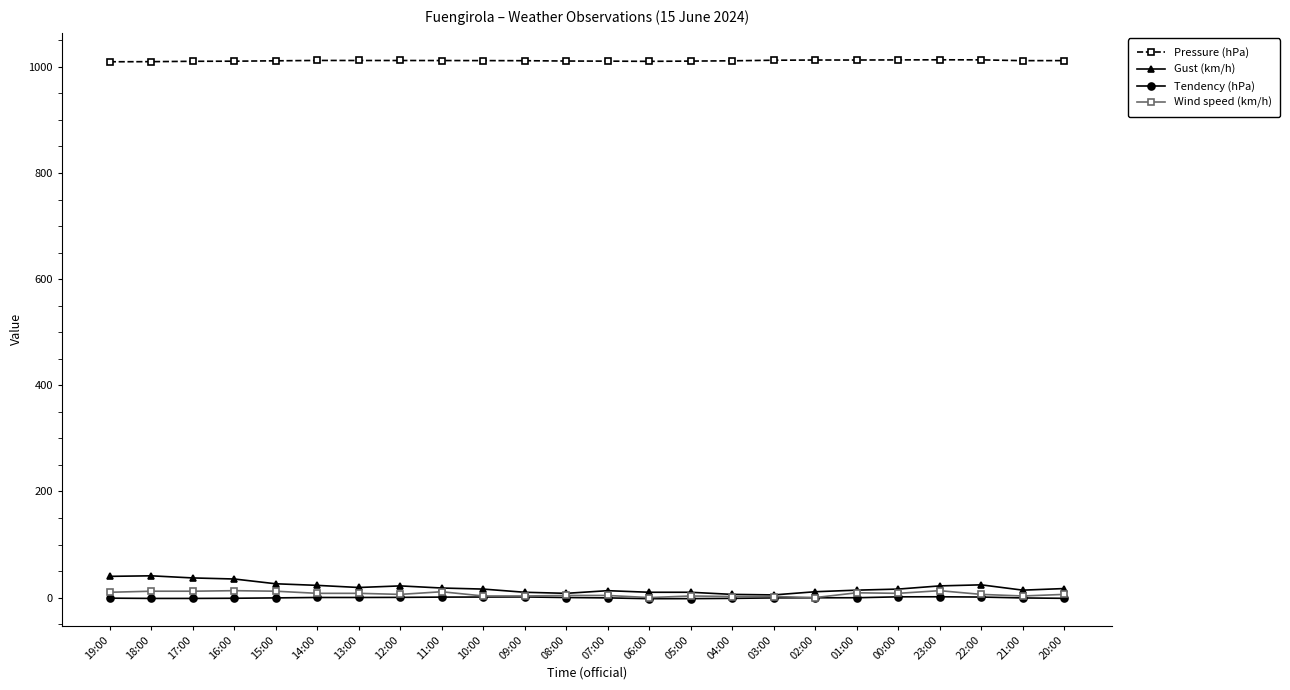

The Pressure (hPa) series shows 1650.2 at 13:00. True or false?

False